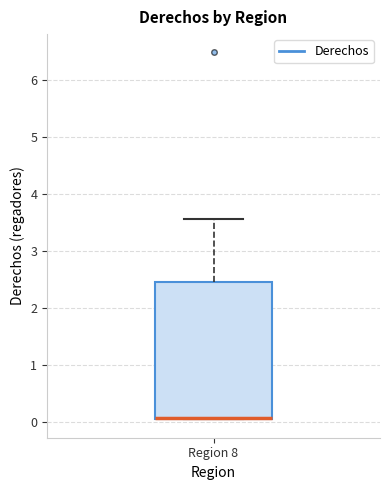

Transcribe this box plot: give where the median line is, the range the box spans, and where the two whiskers end, as read against the y-axis. The values are not printed on the chart, so give them approximately, as read against the axis.

median 0.1 (drawn on the box's lower edge), box 0.0 to 2.4, whiskers 0.0 to 3.5